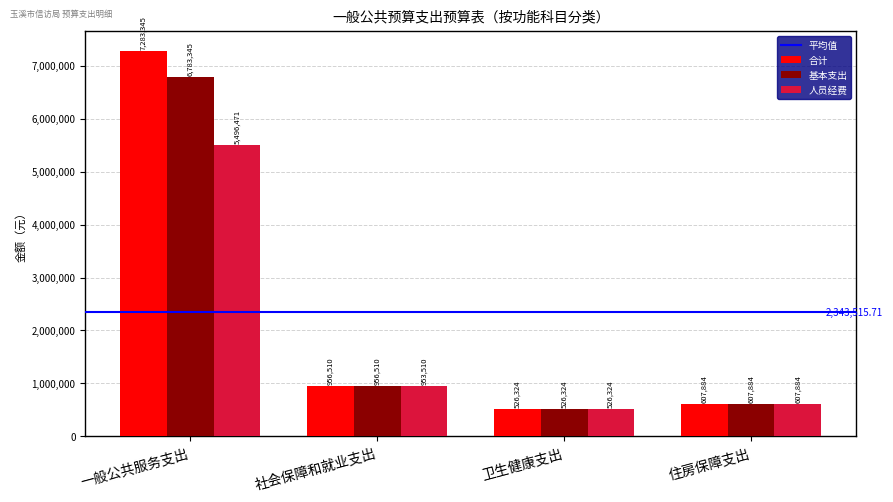

The value of 基本支出 at 住房保障支出 is 607884.0. True or false?

True